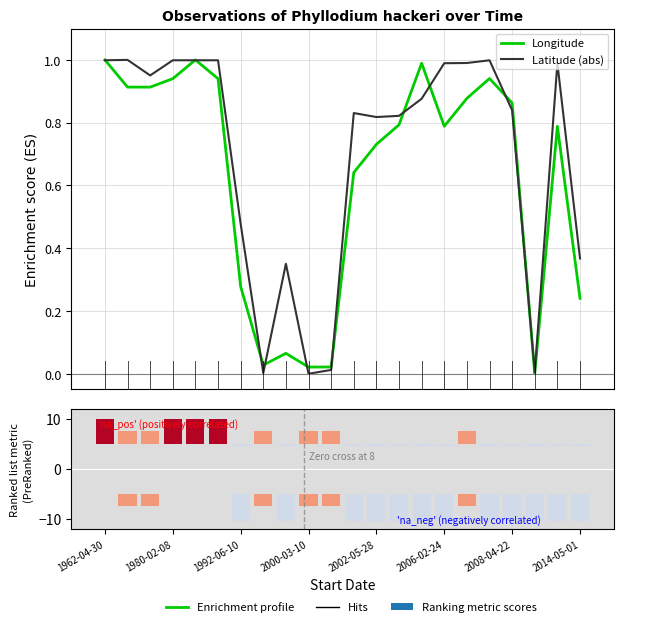

Which series changed the most between 1980-02-08 and 2008-04-22?

Longitude